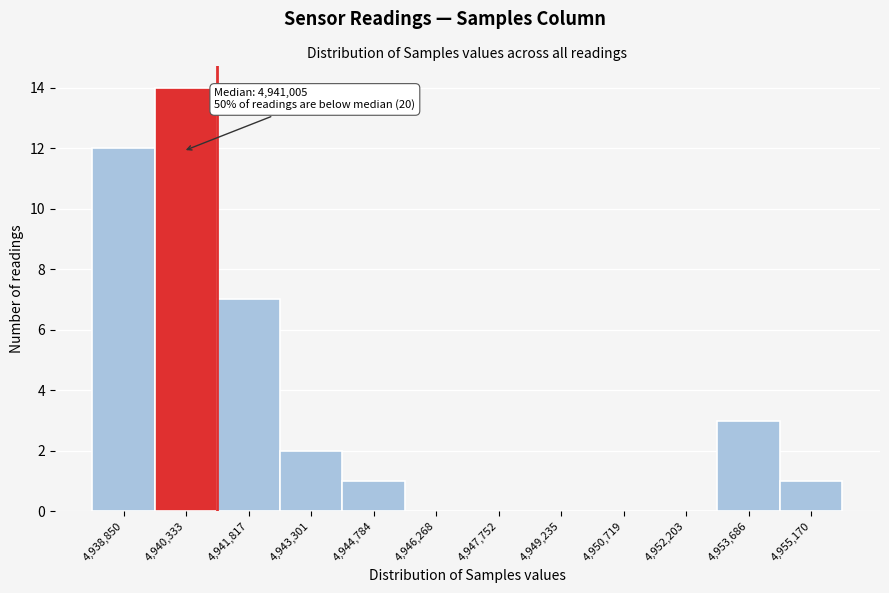

Reading right to left, what are all the values shown in this chart?

4,955,170=1	4,953,686=3	4,952,203=0	4,950,719=0	4,949,235=0	4,947,752=0	4,946,268=0	4,944,784=1	4,943,301=2	4,941,817=7	4,940,333=14	4,938,850=12